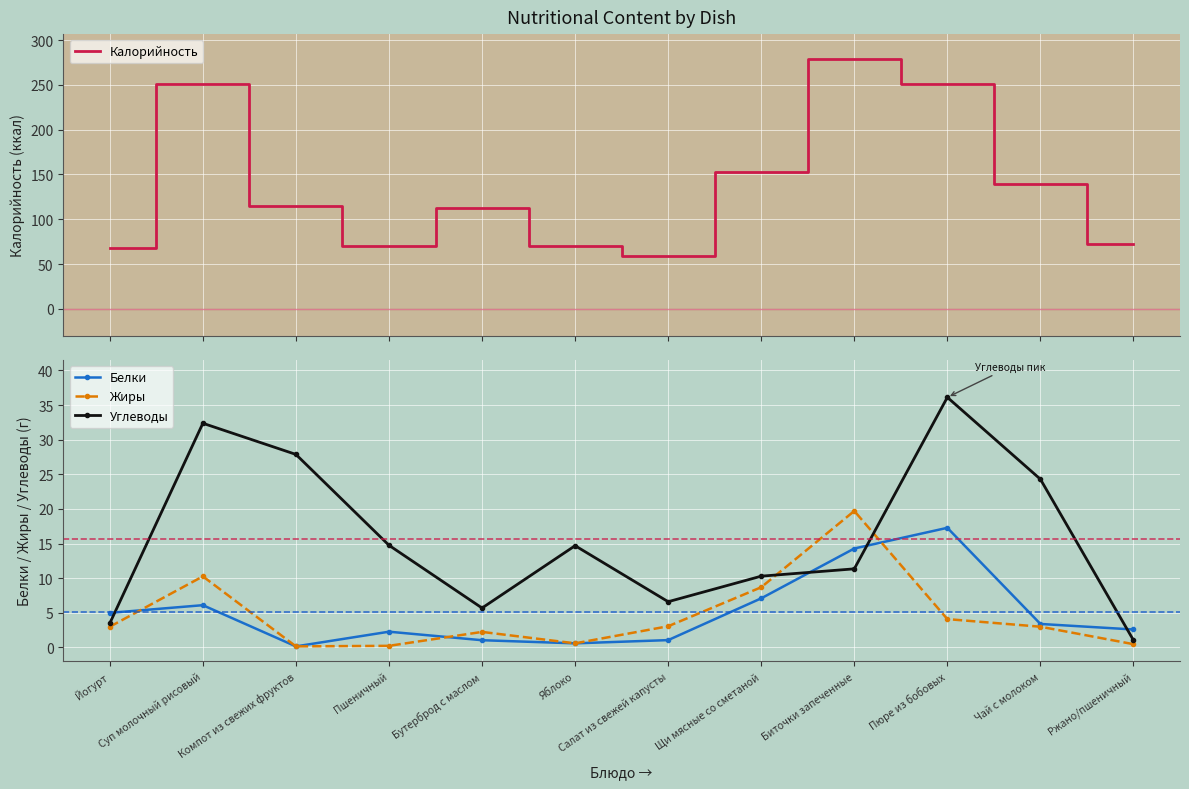

True or false: Калорийность and Углеводы intersect in this chart.

False